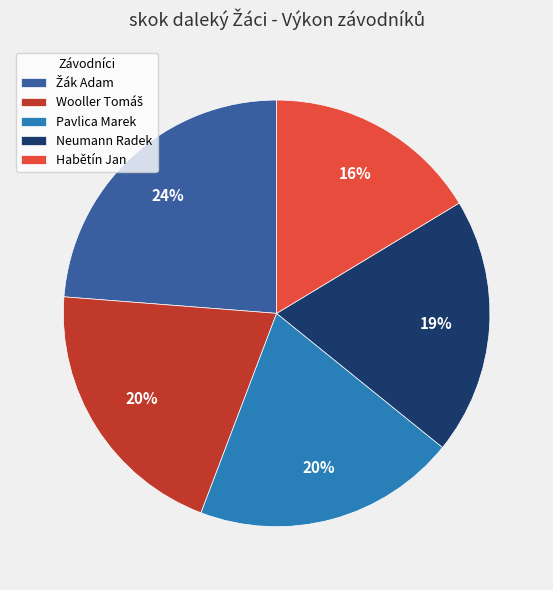

To the nearest percent, what percentage of the pie is Pavlica Marek?

20%